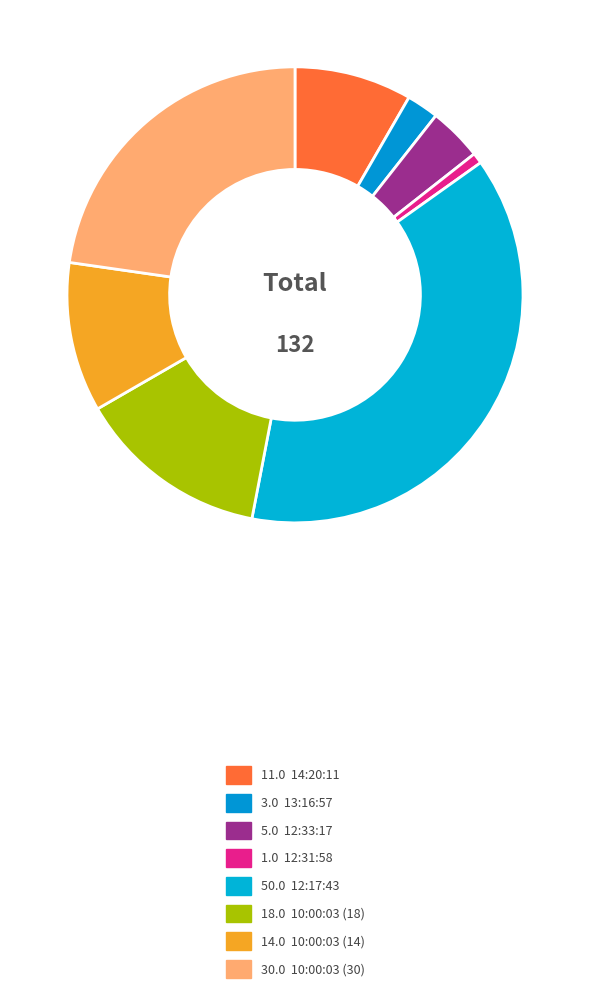

How many segments does this pie chart have?

8